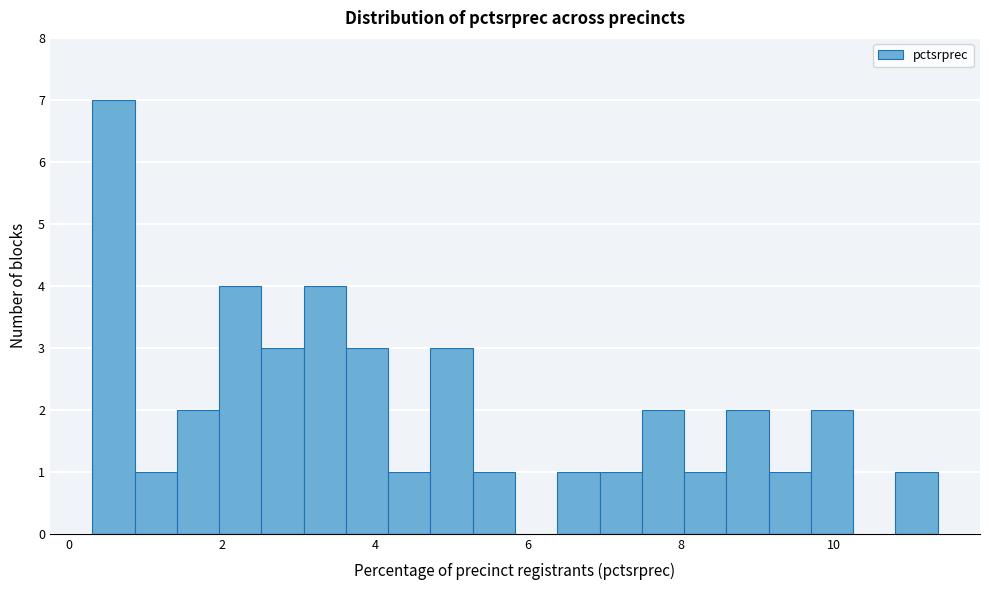

Around what value on the x-axis is the tallest bar? Give the approximate position of its centre, as read against the axis.

0.6